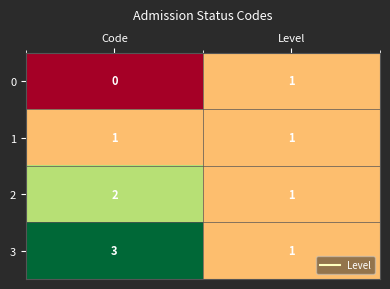

At how many categories does at least one series exceed 2?

1